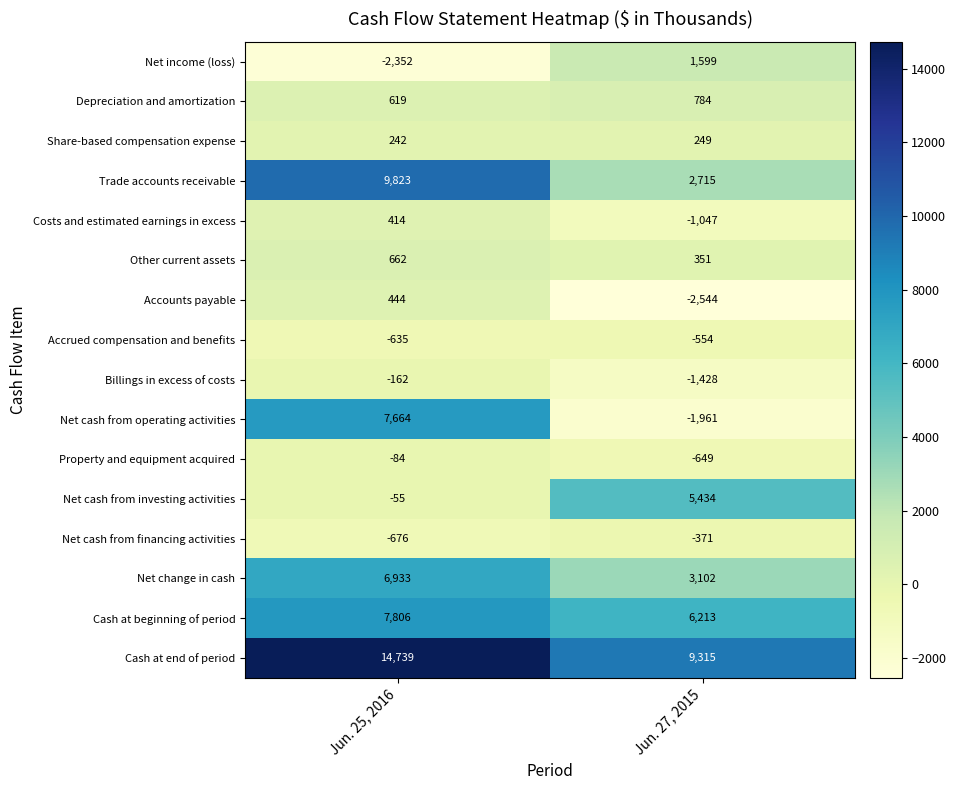

Is it true that Net change in cash equals 6933 at Jun. 25, 2016?

True